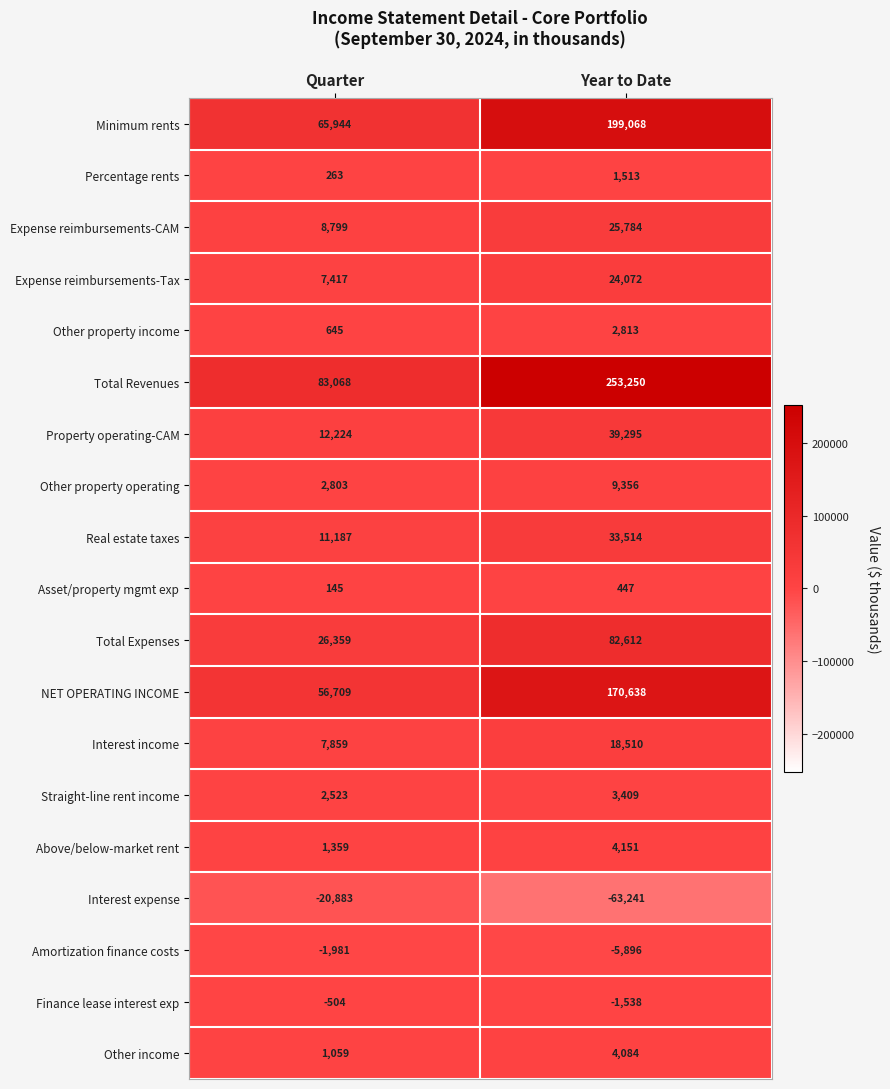

At Quarter, list the series in order from smallest to largest.

Interest expense, Amortization finance costs, Finance lease interest exp, Asset/property mgmt exp, Percentage rents, Other property income, Other income, Above/below-market rent, Straight-line rent income, Other property operating, Expense reimbursements-Tax, Interest income, Expense reimbursements-CAM, Real estate taxes, Property operating-CAM, Total Expenses, NET OPERATING INCOME, Minimum rents, Total Revenues